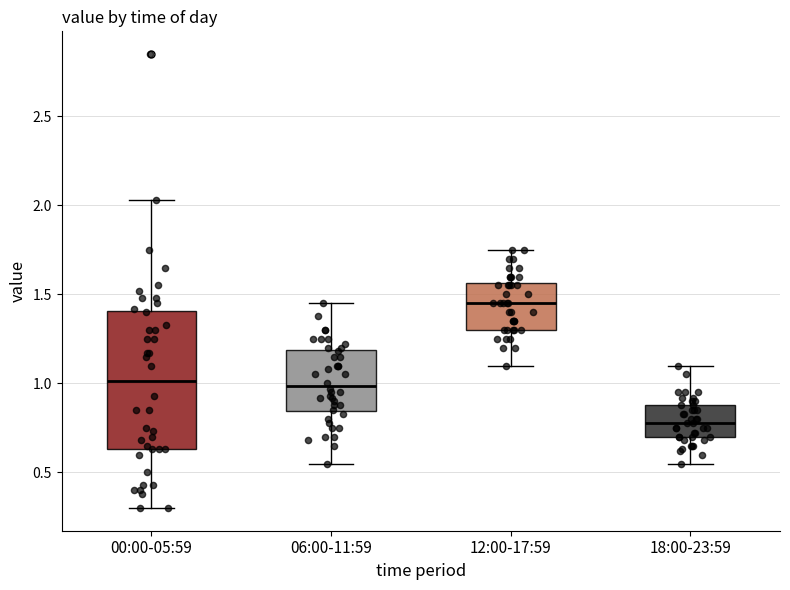

Which box's median line is the lowest?

18:00-23:59